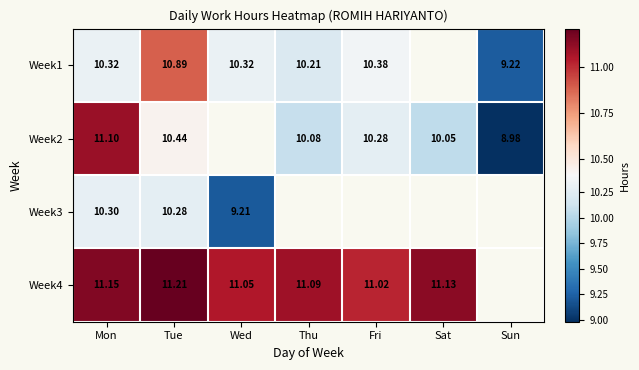

What is the maximum value shown in the chart?

11.2